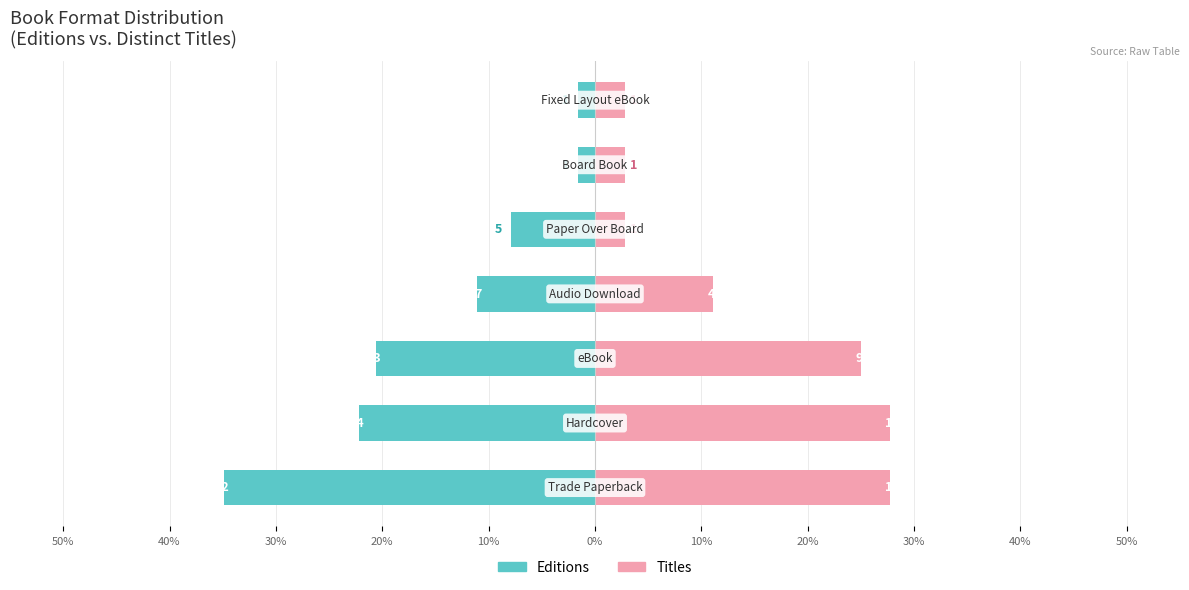

Reading left to right, transcribe all the data shown in this chart.

Editions: 50%=-34.9	40%=-22.2	30%=-20.6	20%=-11.1	10%=-7.9	0%=-1.6	10%=-1.6
Titles: 50%=27.8	40%=27.8	30%=25.0	20%=11.1	10%=2.8	0%=2.8	10%=2.8